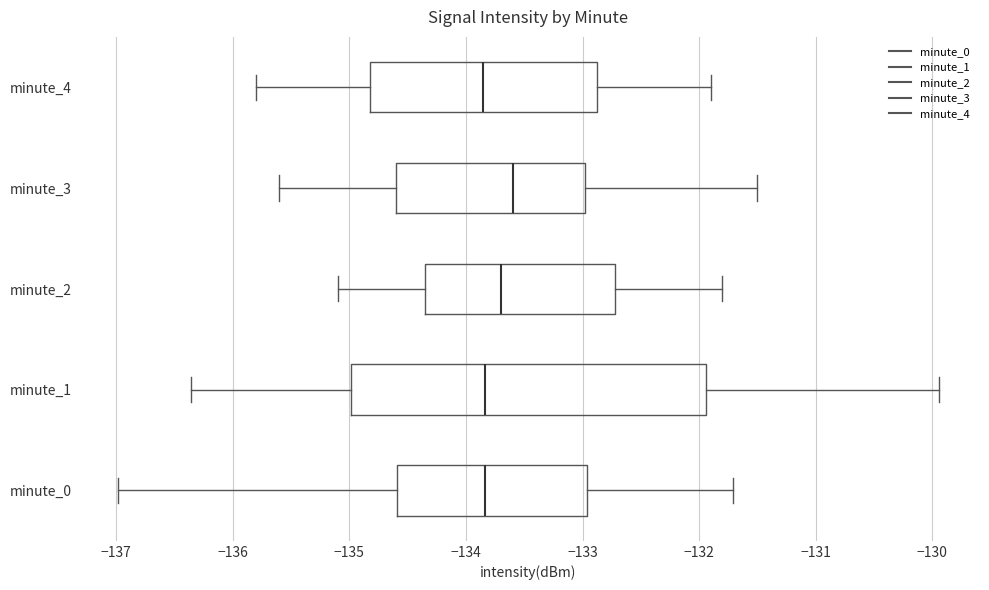

Reading bottom to top, read every box against the x-axis: the position of its median line, the range the box covers, and the ends of its whiskers. The values are not printed on the chart, so give them approximately, as read against the axis.

minute_0: median -133.8, box -134.6 to -133.0, whiskers -137.0 to -131.7
minute_1: median -133.8, box -135.0 to -131.9, whiskers -136.4 to -129.9
minute_2: median -133.7, box -134.3 to -132.7, whiskers -135.1 to -131.8
minute_3: median -133.6, box -134.6 to -133.0, whiskers -135.6 to -131.5
minute_4: median -133.8, box -134.8 to -132.9, whiskers -135.8 to -131.9